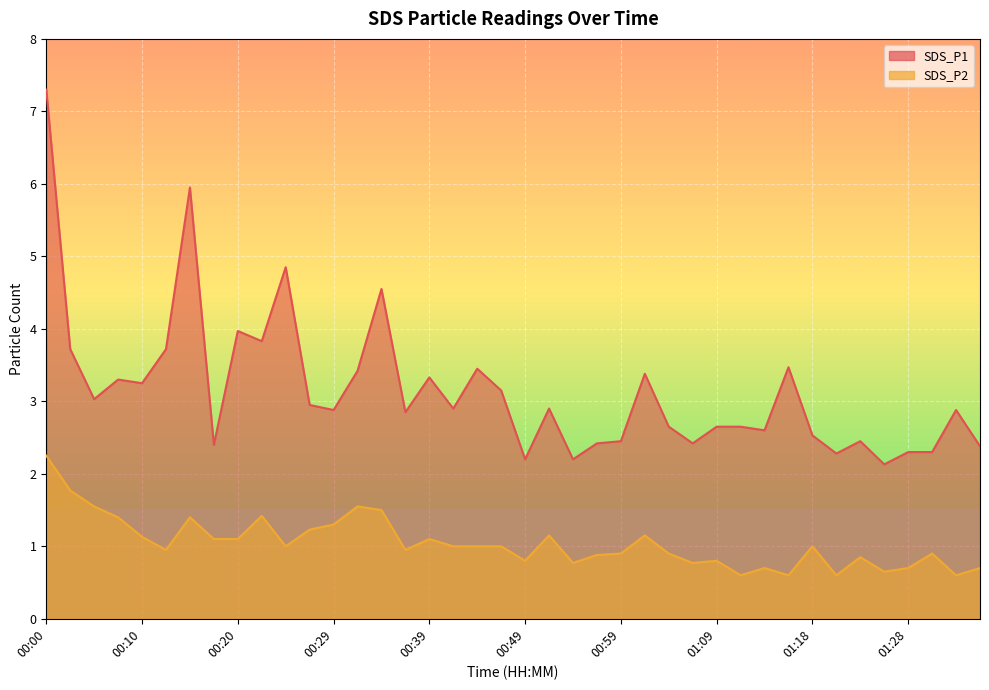

At which label does SDS_P2 first exceed 1?

00:00